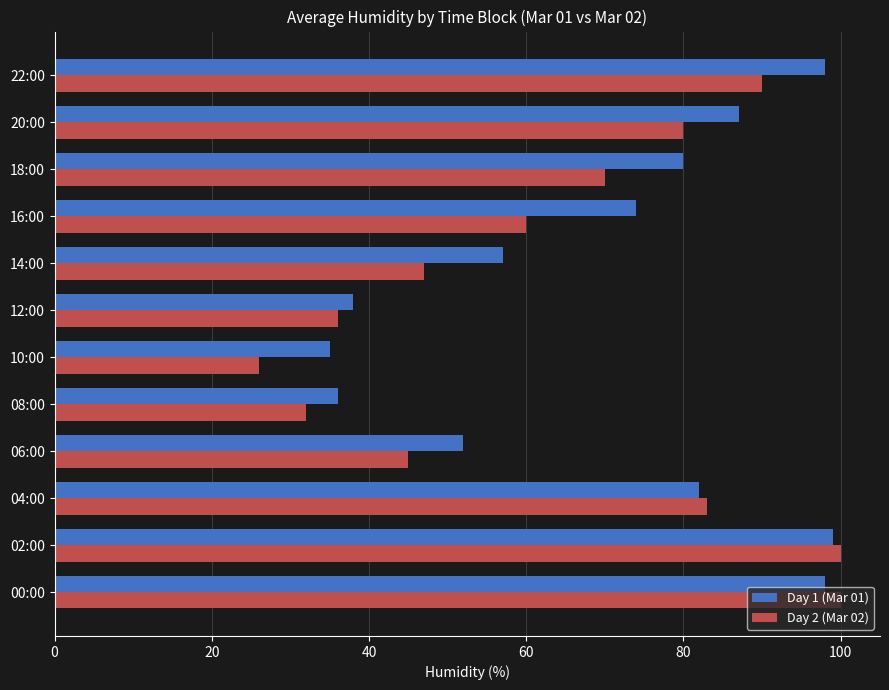

Is the value of Day 1 (Mar 01) at 04:00 greater than the value of Day 2 (Mar 02) at 02:00?

No